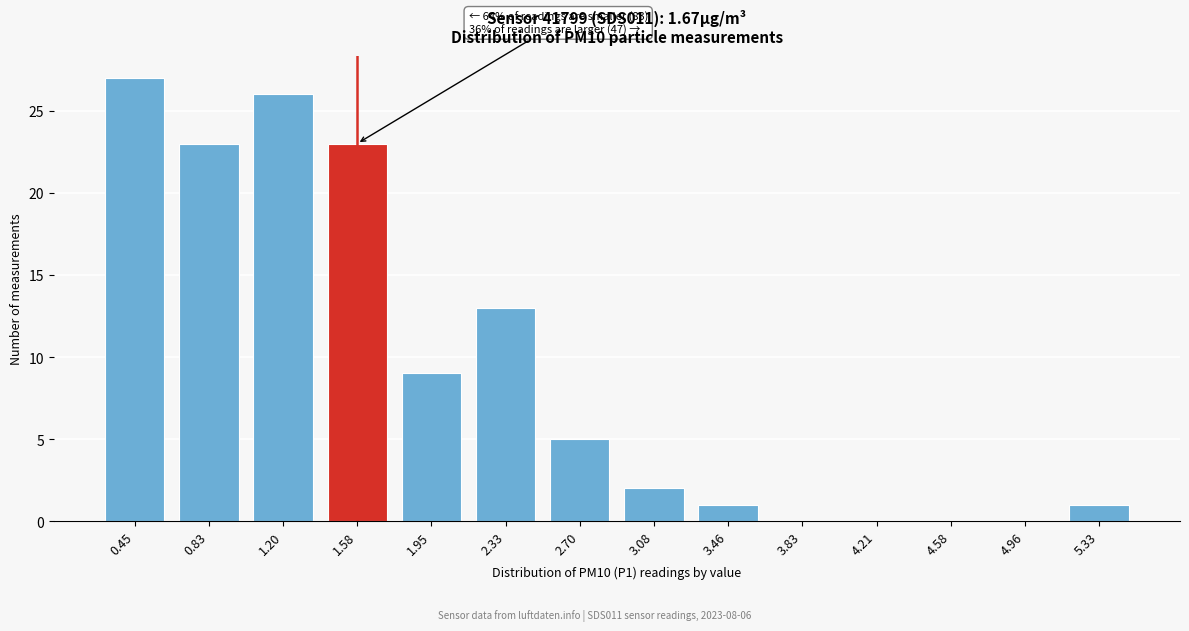

Reading left to right, extract all data points from this chart.

0.45=27	0.83=23	1.20=26	1.58=23	1.95=9	2.33=13	2.70=5	3.08=2	3.46=1	3.83=0	4.21=0	4.58=0	4.96=0	5.33=1